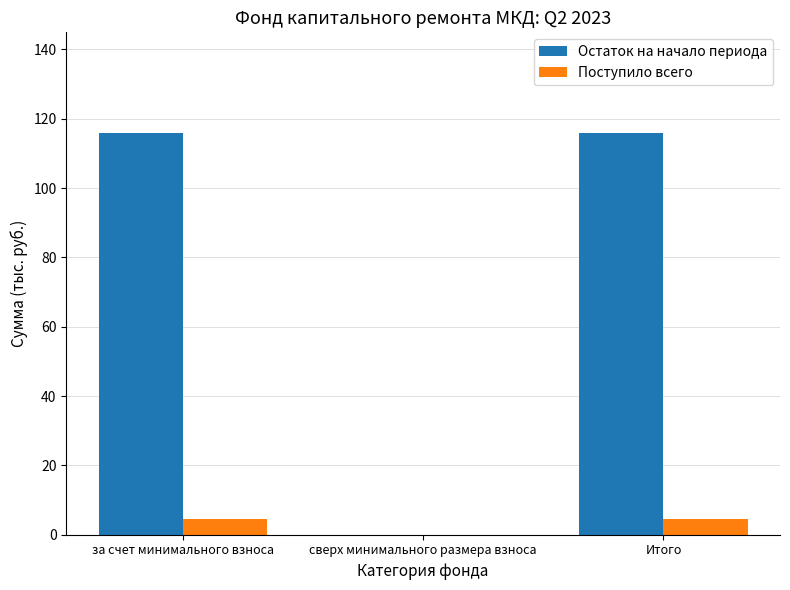

How many groups of bars are there?

3